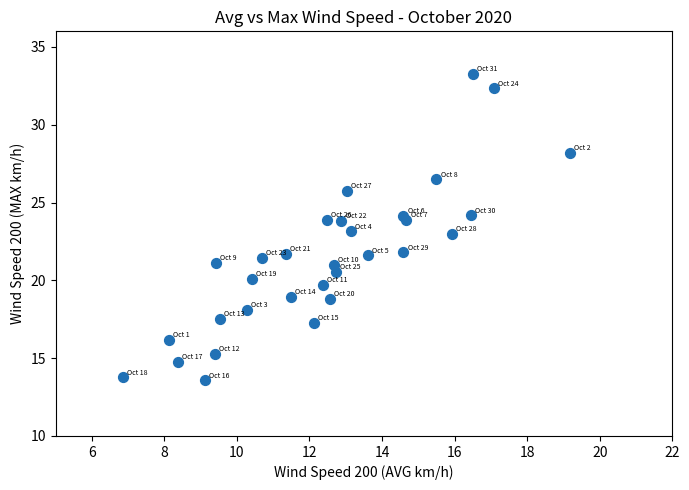

What is the range of X values (max minus min)?

12.3